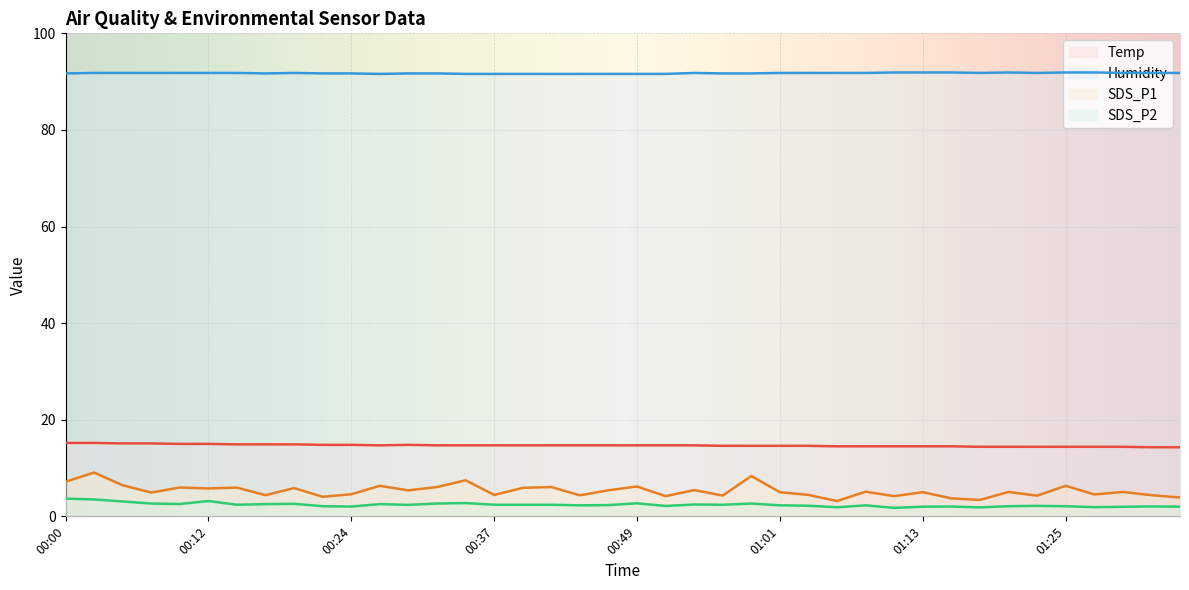

How many interior local valleys does the Temp series have?

1